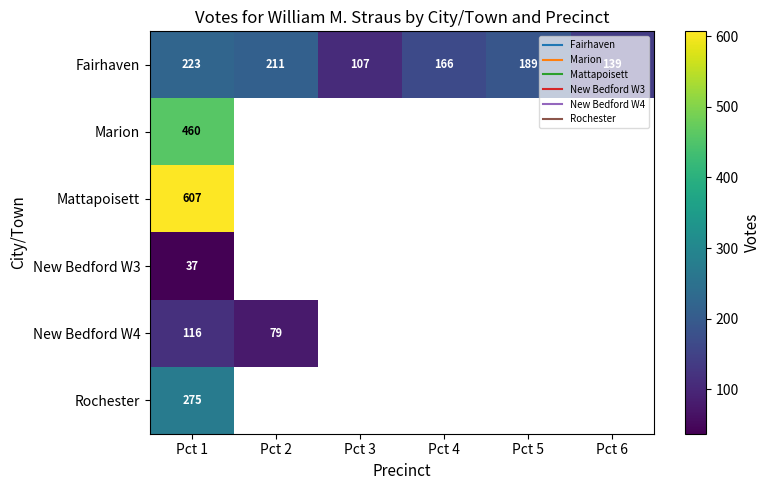

Which category has the lowest value in the Mattapoisett series?

Pct 1